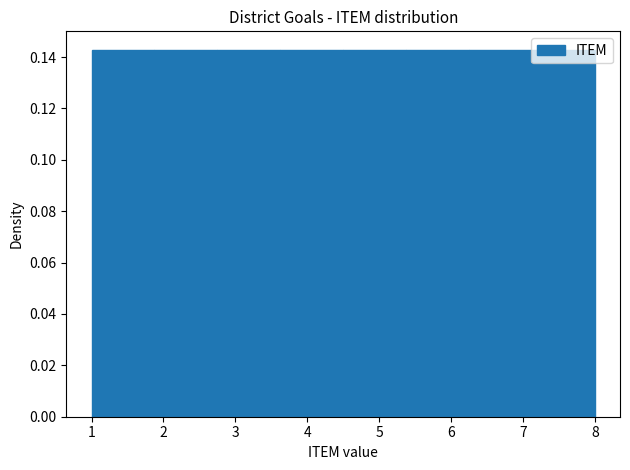

What is the height of the bar covering 7.1 to 8.0 on the x-axis? Neither the bar edges nor the heights are printed on the chart, so give them approximately, as read against the axes.

0.142